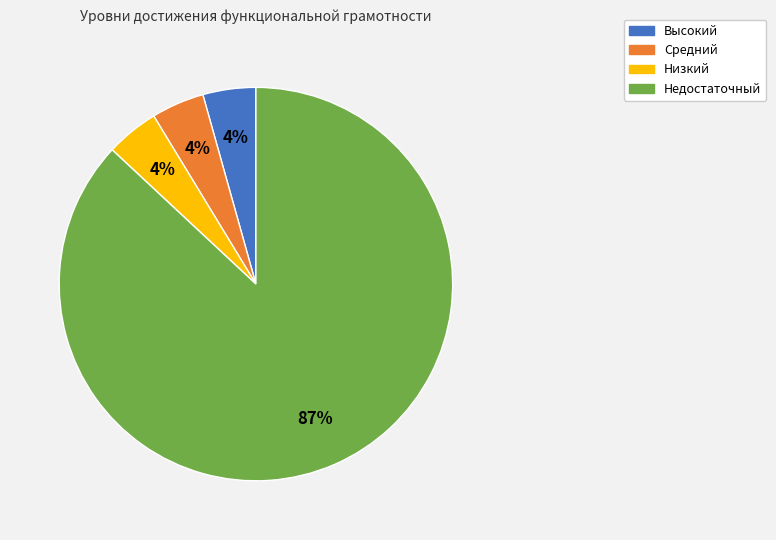

The Высокий slice represents 4% of the pie. True or false?

True